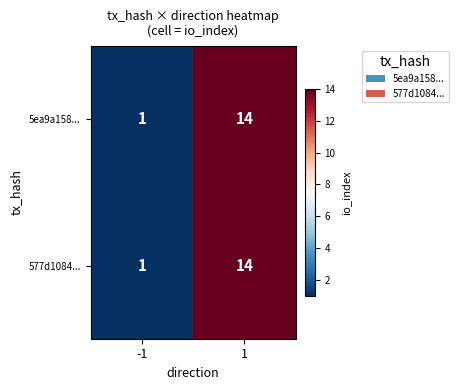

Reading right to left, extract all data points from this chart.

5ea9a158...: 1=14	-1=1
577d1084...: 1=14	-1=1